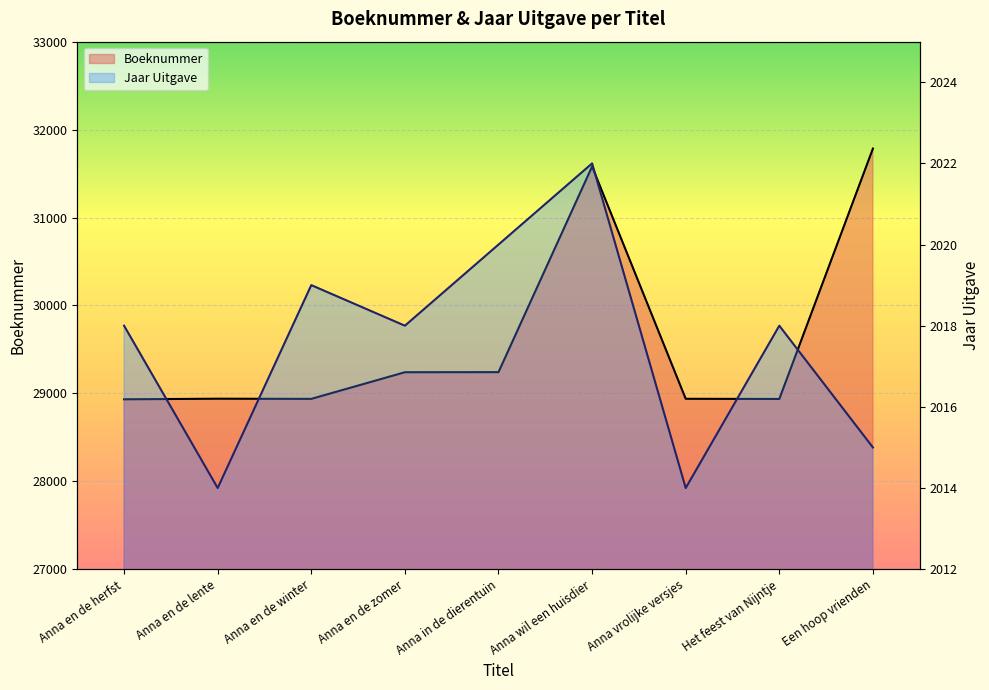

What is the label of the 5th point from the right?

Anna in de dierentuin